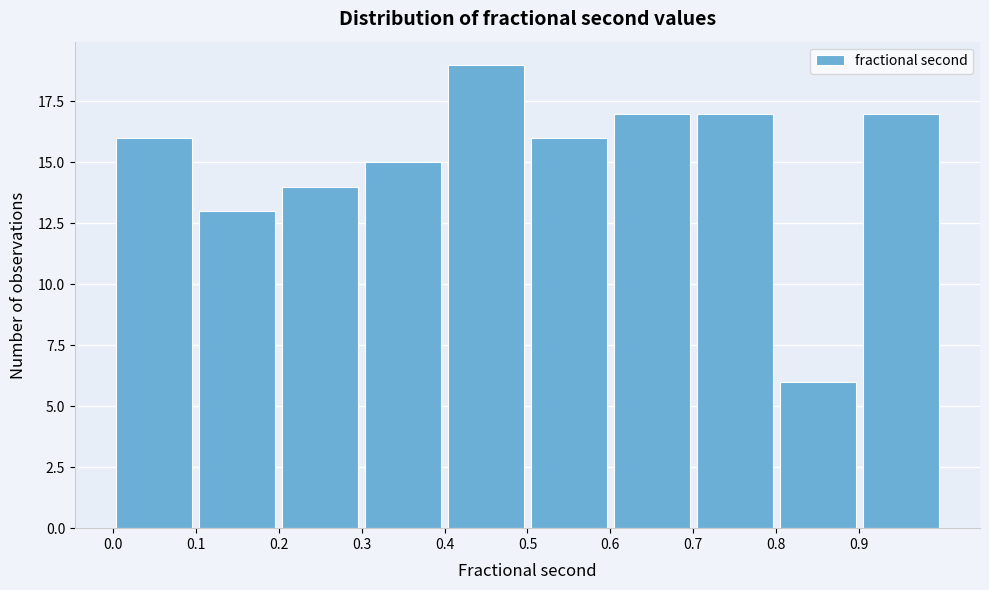

Over which range of the x-axis is the bar tallest?

0.4 to 0.5